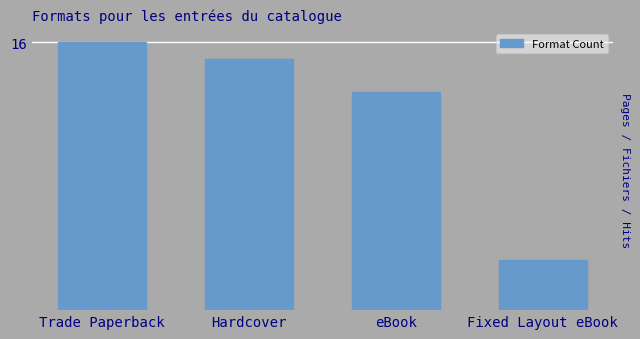

Count the number of categories in the chart.

4